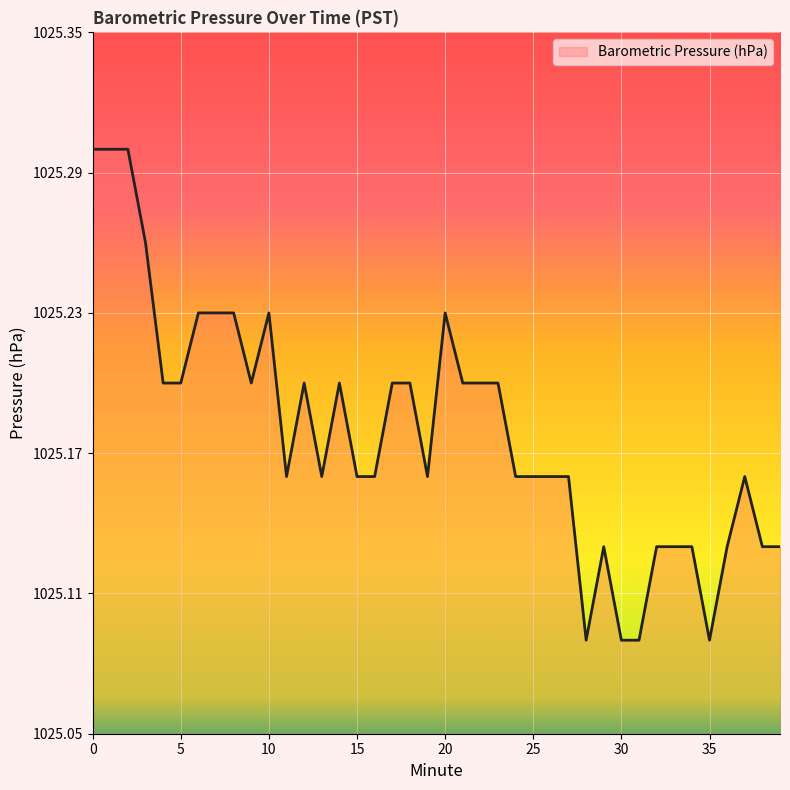

Does the chart display data point markers on the line(s)?

No